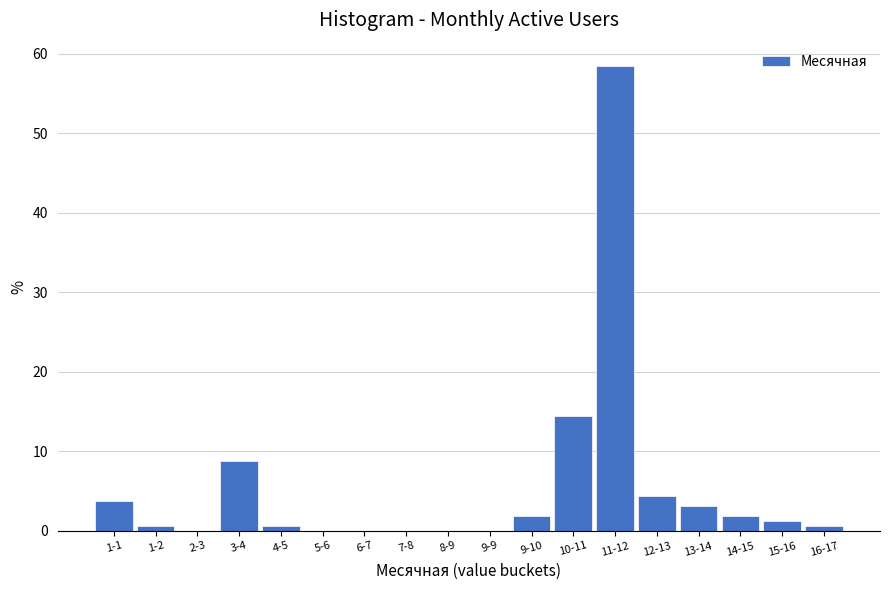

Reading left to right, extract all data points from this chart.

1-1=3.8	1-2=0.6	2-3=0.0	3-4=8.8	4-5=0.6	5-6=0.0	6-7=0.0	7-8=0.0	8-9=0.0	9-9=0.0	9-10=1.9	10-11=14.5	11-12=58.5	12-13=4.4	13-14=3.1	14-15=1.9	15-16=1.3	16-17=0.6